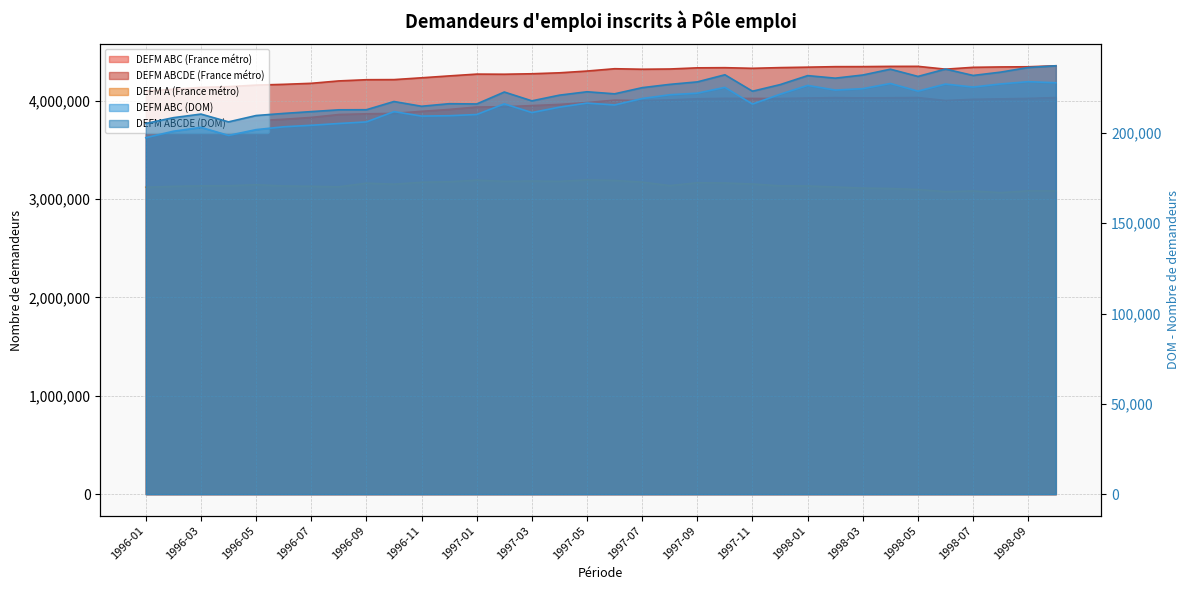

At which label does DEFM ABC (DOM) reach its minimum?

1996-01